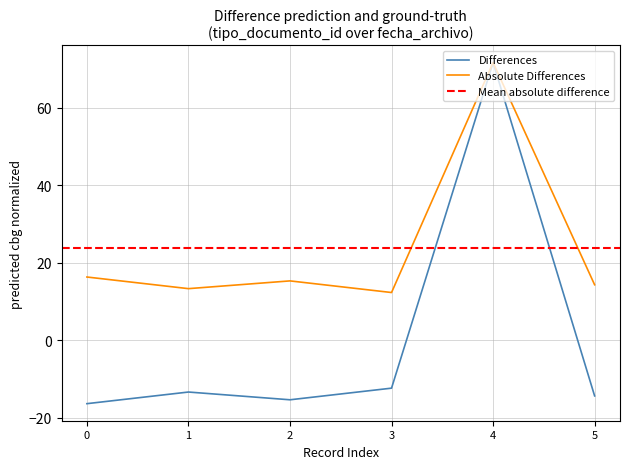

How many data points are less than -13?

4